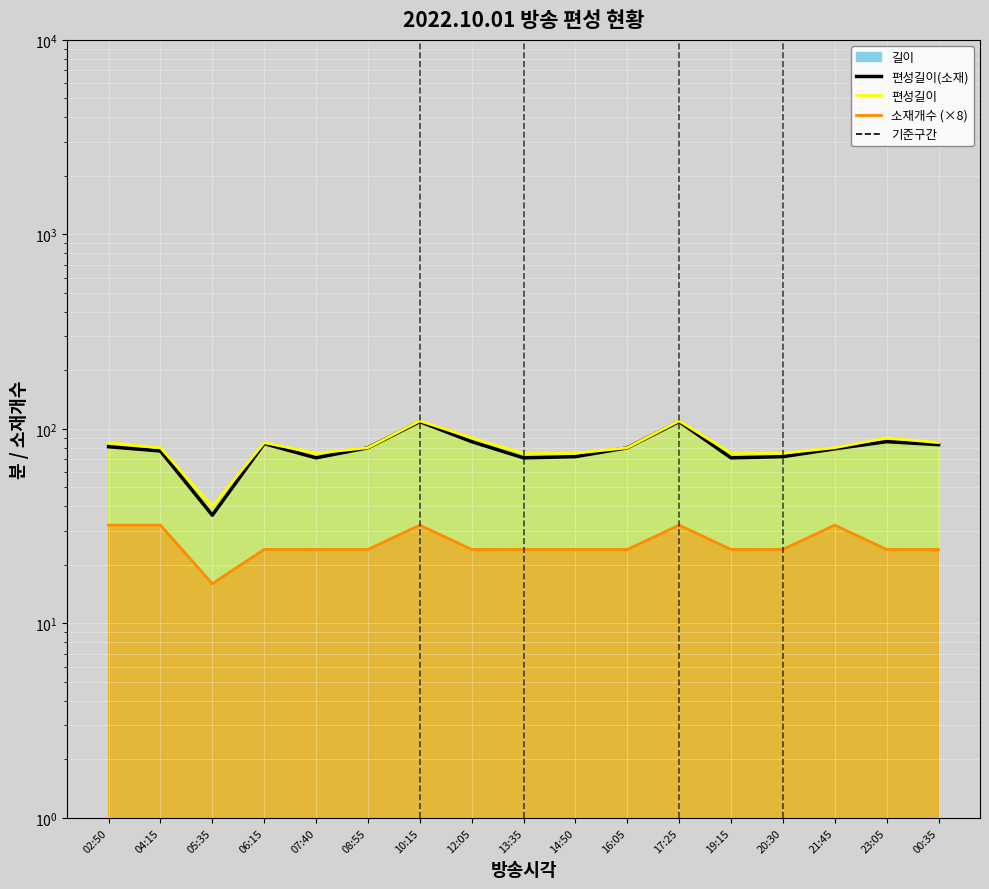

Which has a higher value, 16:05 or 05:35?

16:05